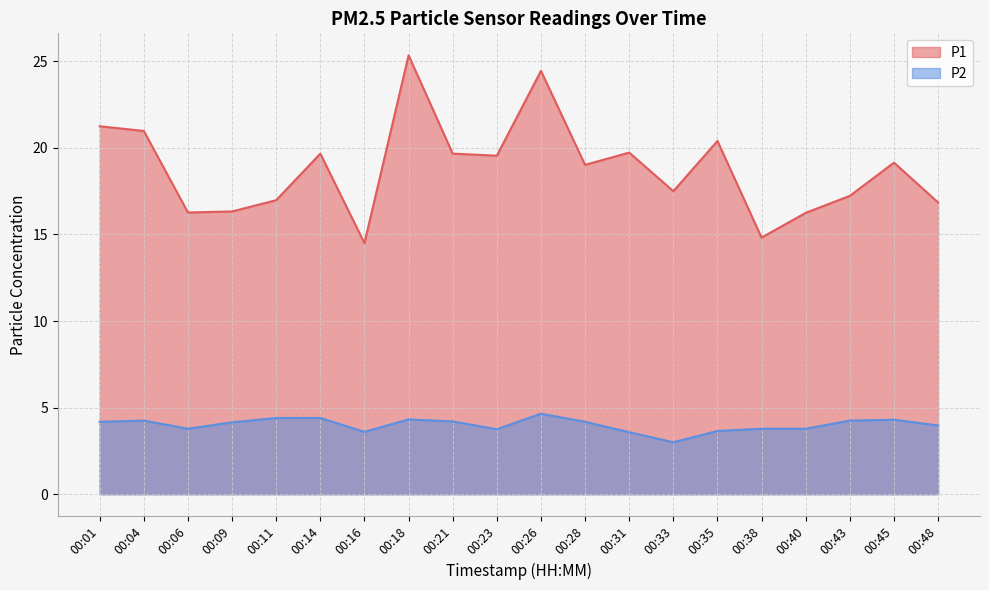

What is the difference between the maximum and second lowest values in the P2 series?

1.1